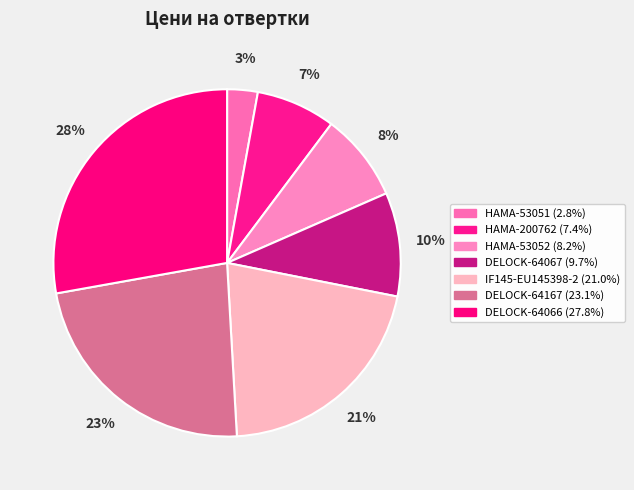

The DELOCK-64066 slice represents 28% of the pie. True or false?

True